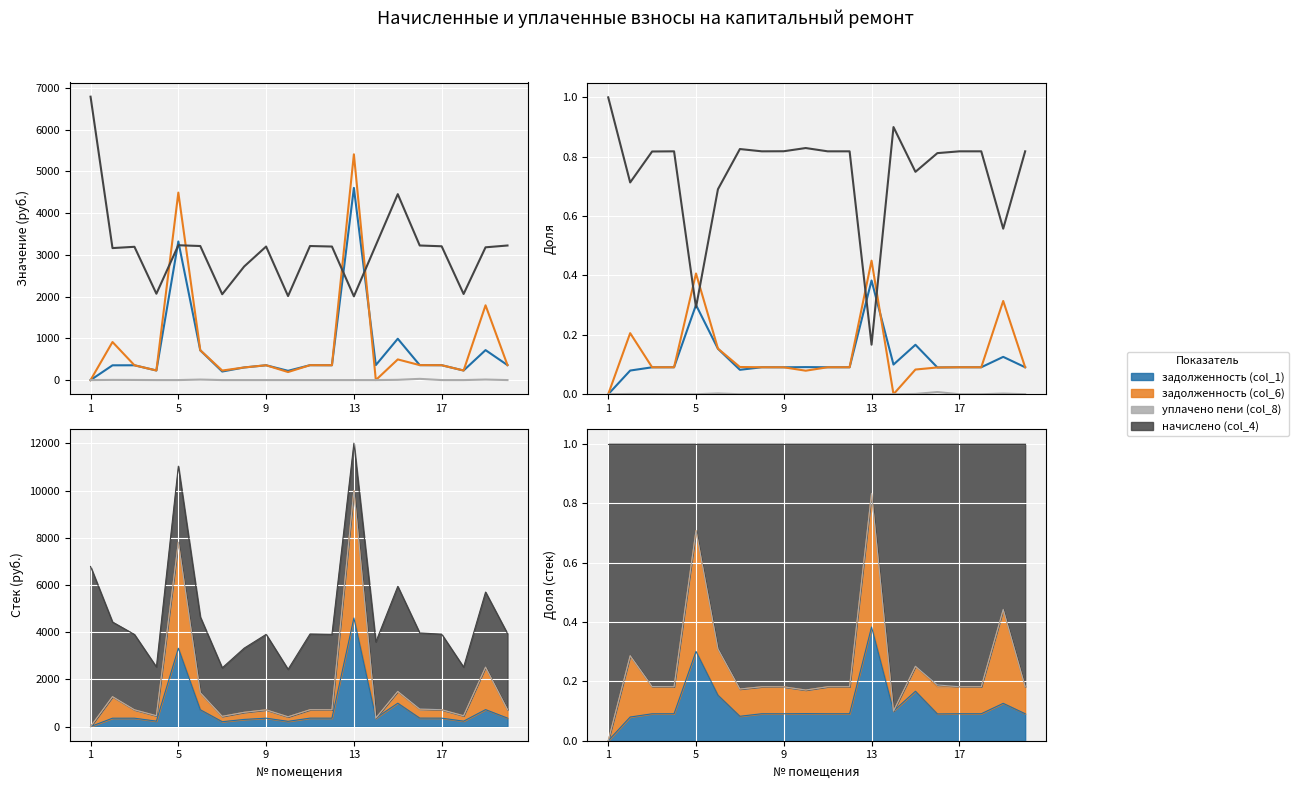

How many distinct data groups are displayed?

4